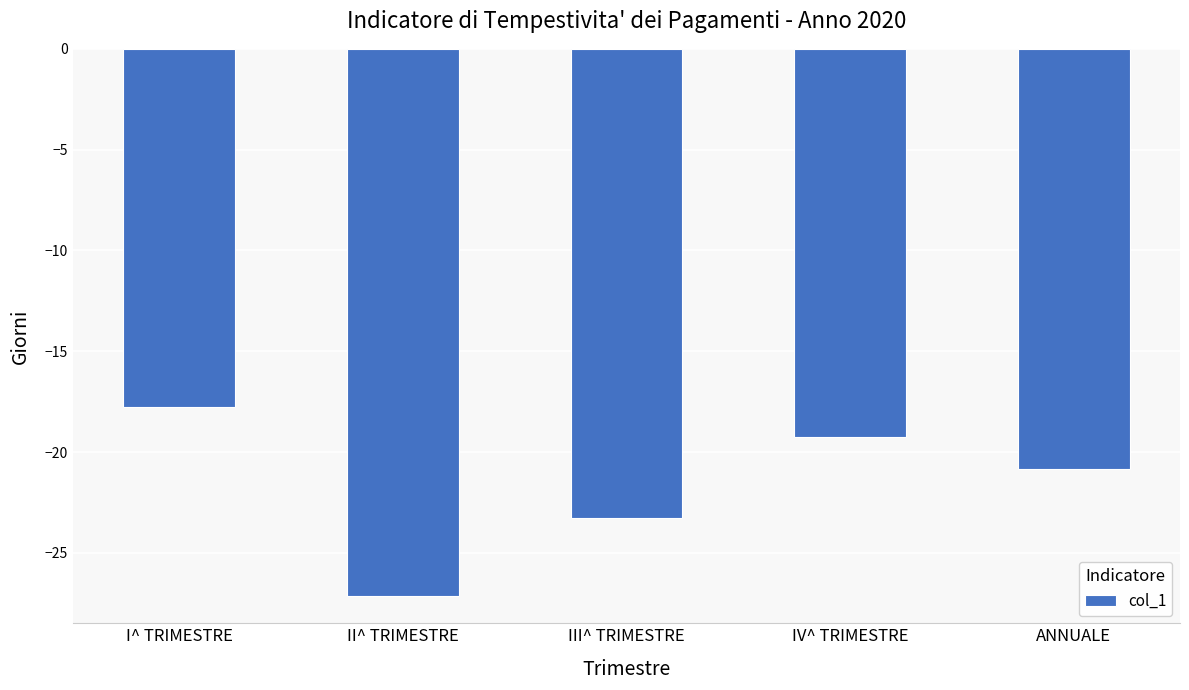

List the labels in order of value, smallest first.

II^ TRIMESTRE, III^ TRIMESTRE, ANNUALE, IV^ TRIMESTRE, I^ TRIMESTRE